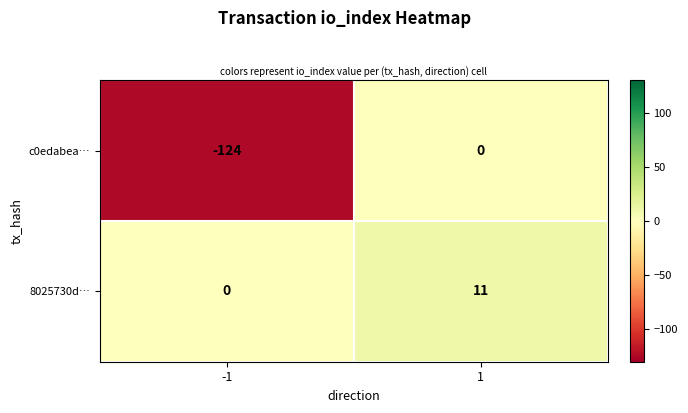

Between -1 and 1, which series saw the biggest shift?

c0edabea…